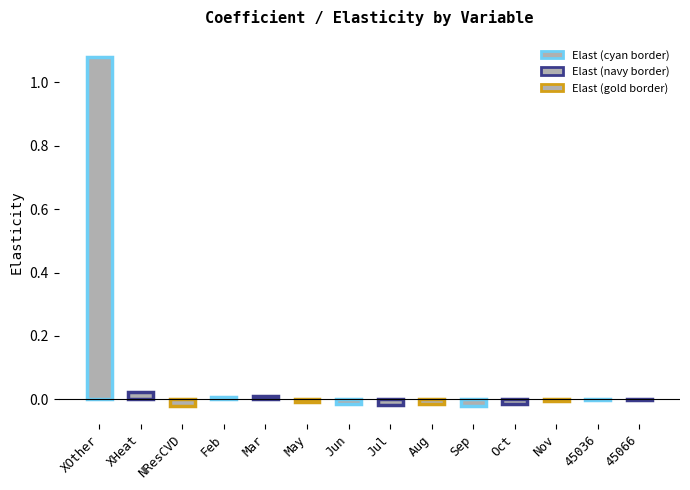

What is the sum of all values?

1.0